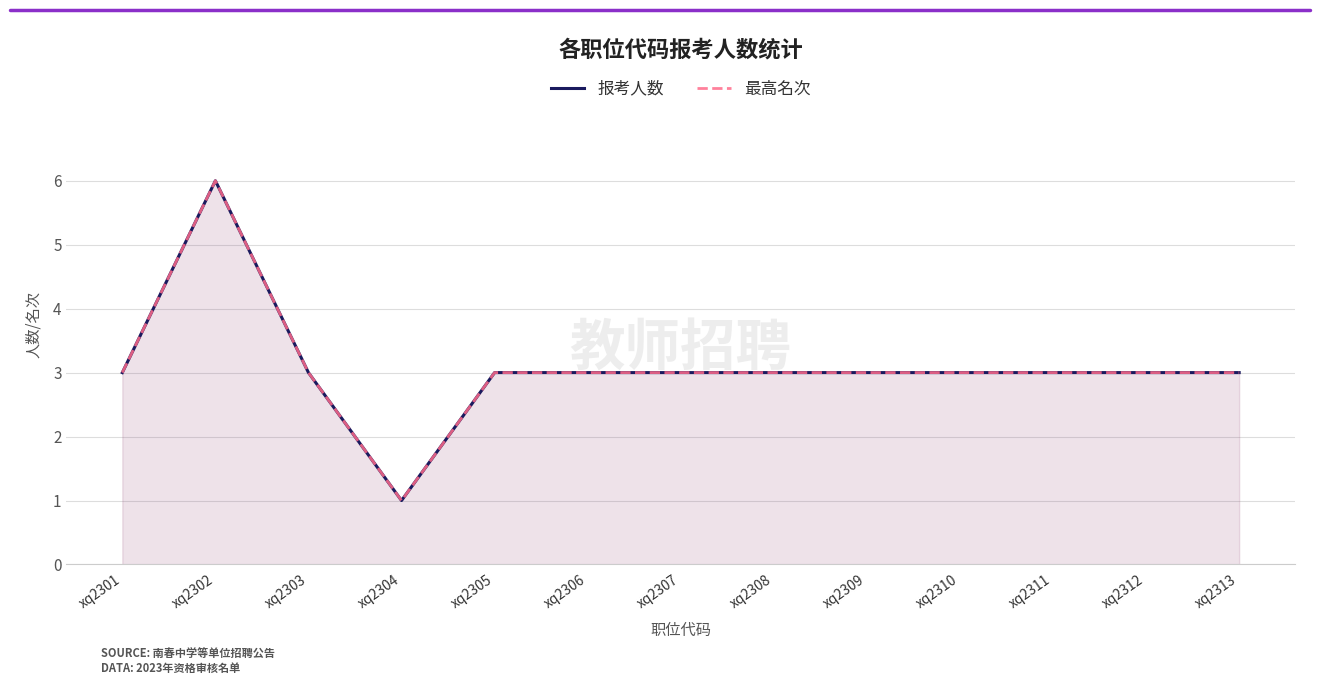

List the labels in order of 报考人数 value, smallest first.

xq2304, xq2301, xq2303, xq2305, xq2306, xq2307, xq2308, xq2309, xq2310, xq2311, xq2312, xq2313, xq2302